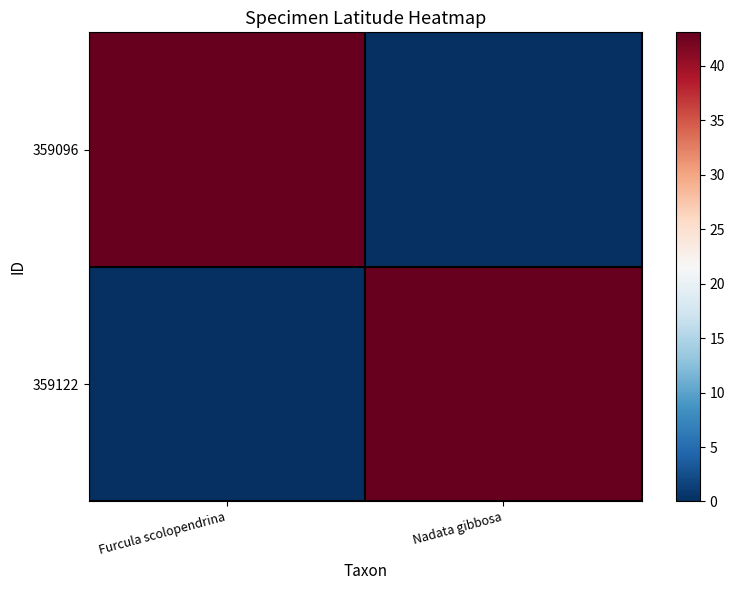

What is the maximum value shown in the chart?

43.1